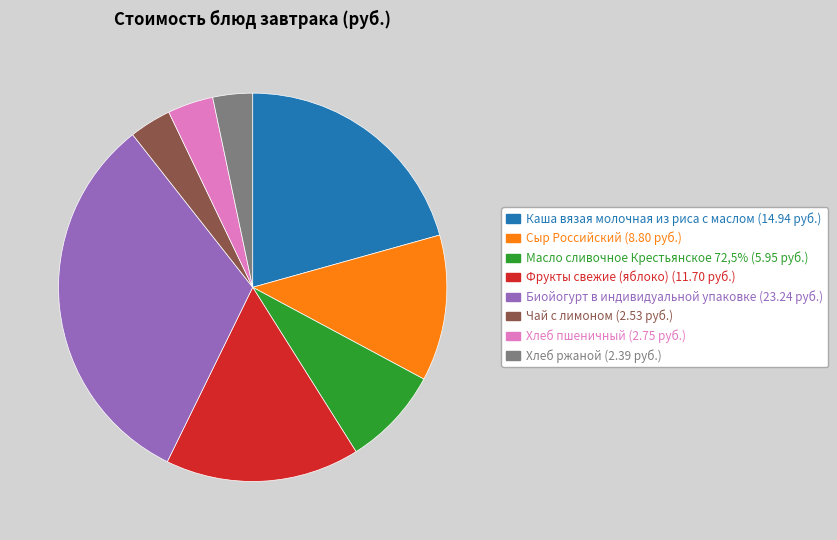

What is the ratio of the value at Сыр Российский to the value at Хлеб пшеничный?

3.2